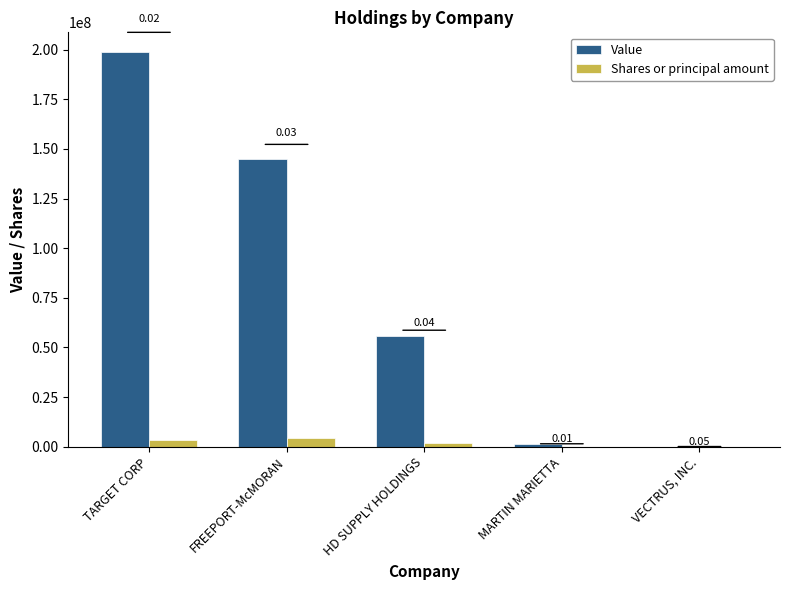

At which label is Shares or principal amount closest to 2223008?

HD SUPPLY HOLDINGS